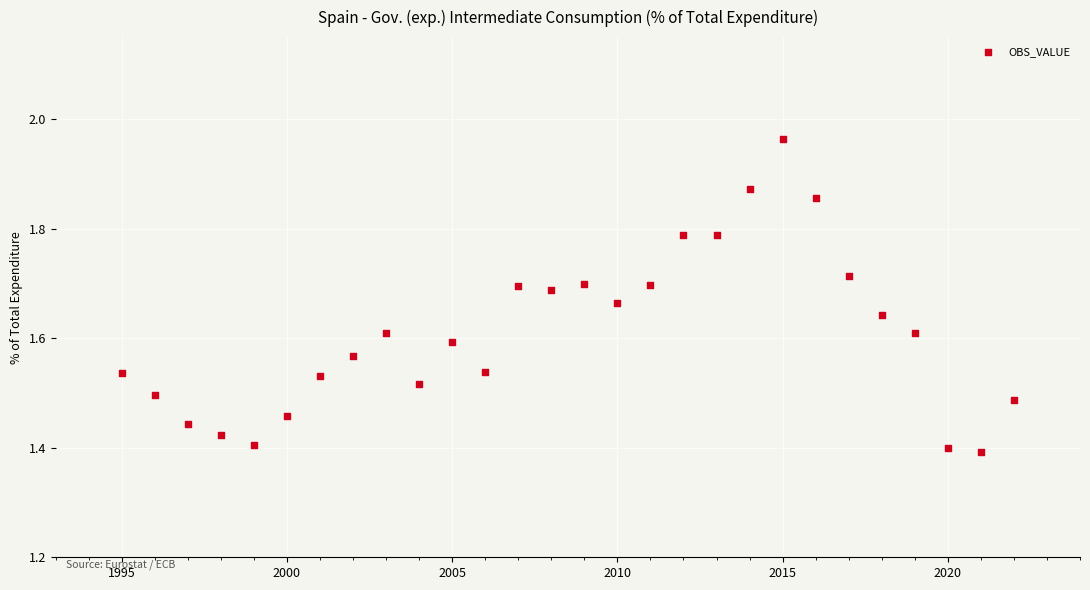

What is the range of X values (max minus min)?

27.0